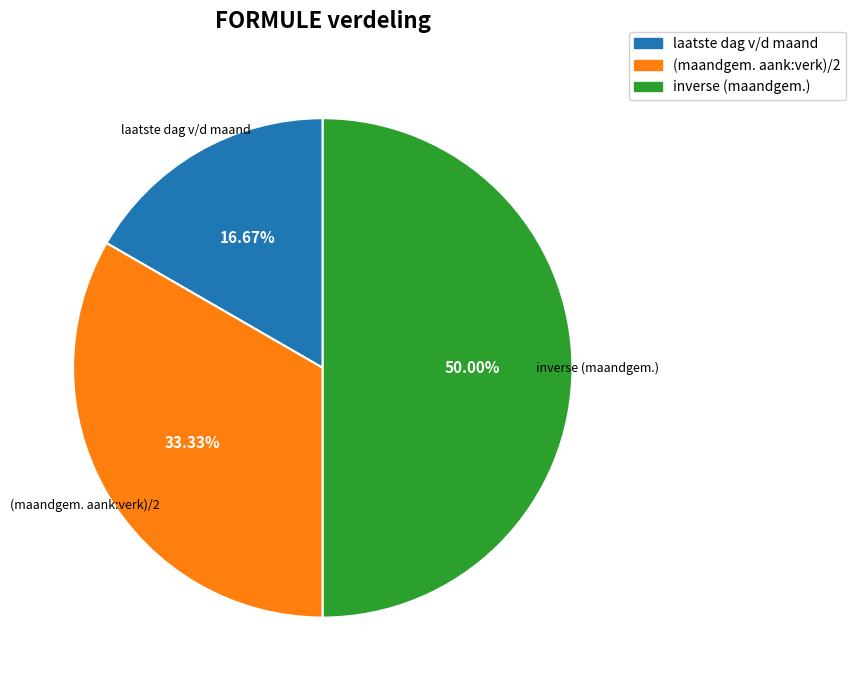

Rank the categories by value from highest to lowest.

inverse (maandgem.), (maandgem. aank:verk)/2, laatste dag v/d maand